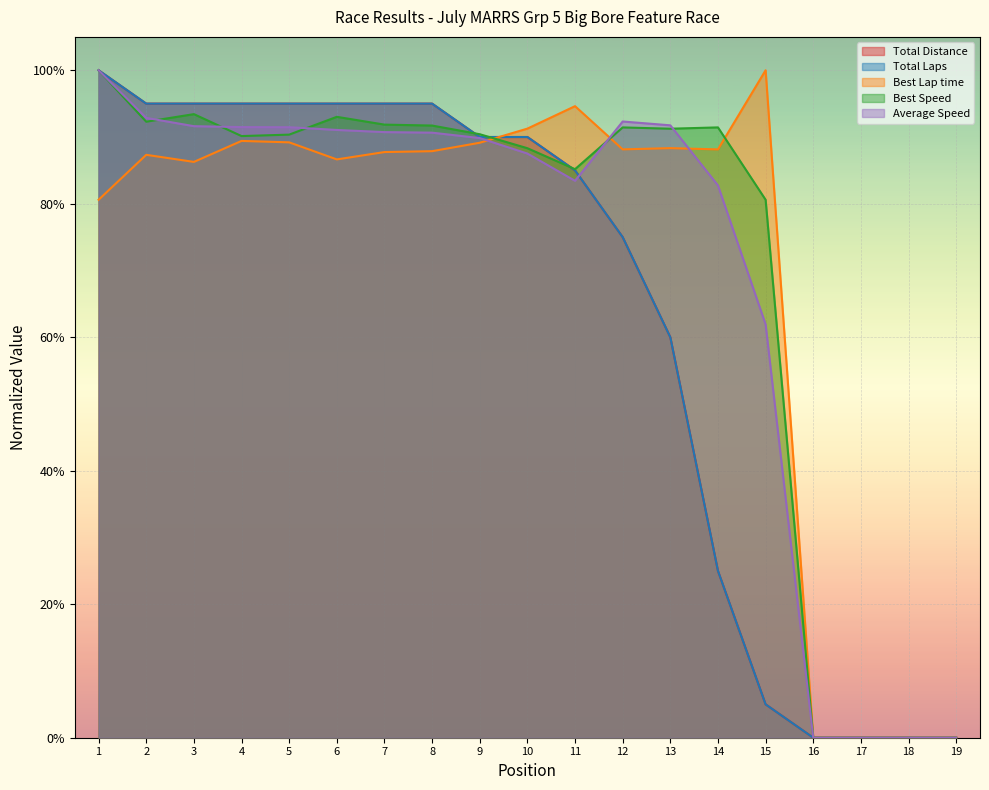

Does the chart display data point markers on the line(s)?

No